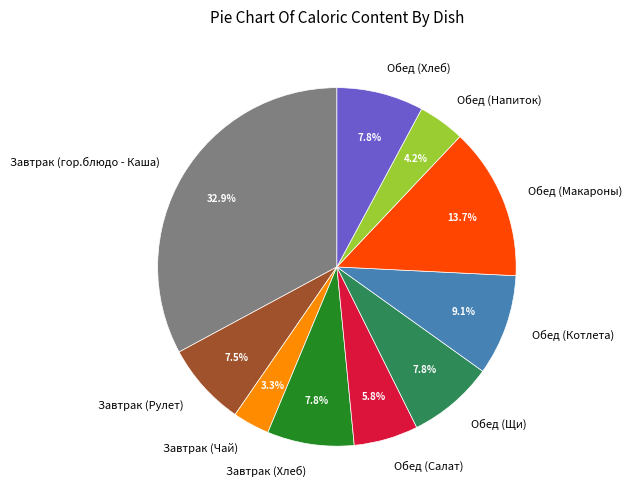

Approximately how many times larger is the value at Завтрак (гор.блюдо - Каша) compared to Обед (Котлета)?

3.6